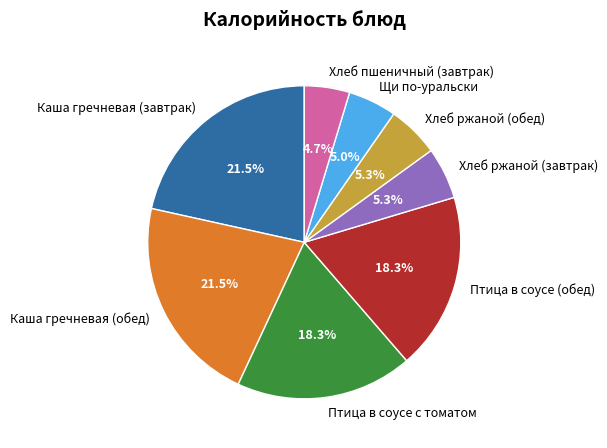

Count the number of slices in the pie.

8